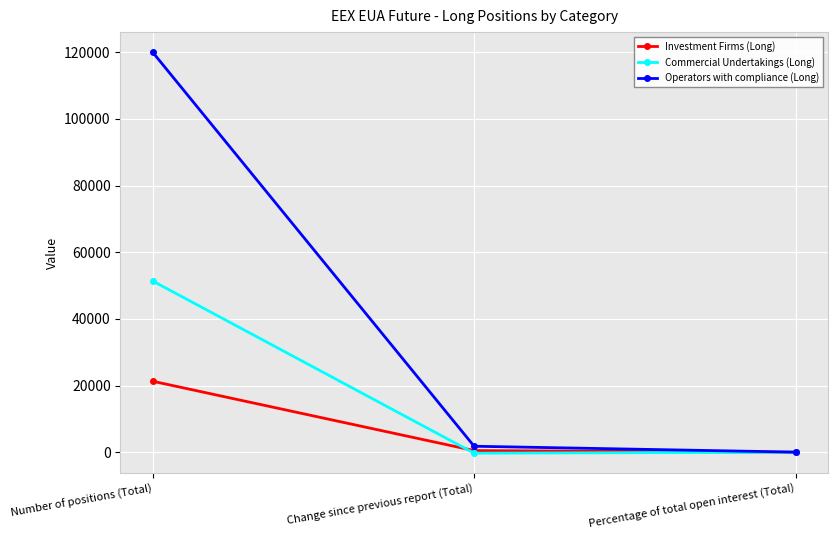

What is the sum of all Commercial Undertakings (Long) values?

51183.6